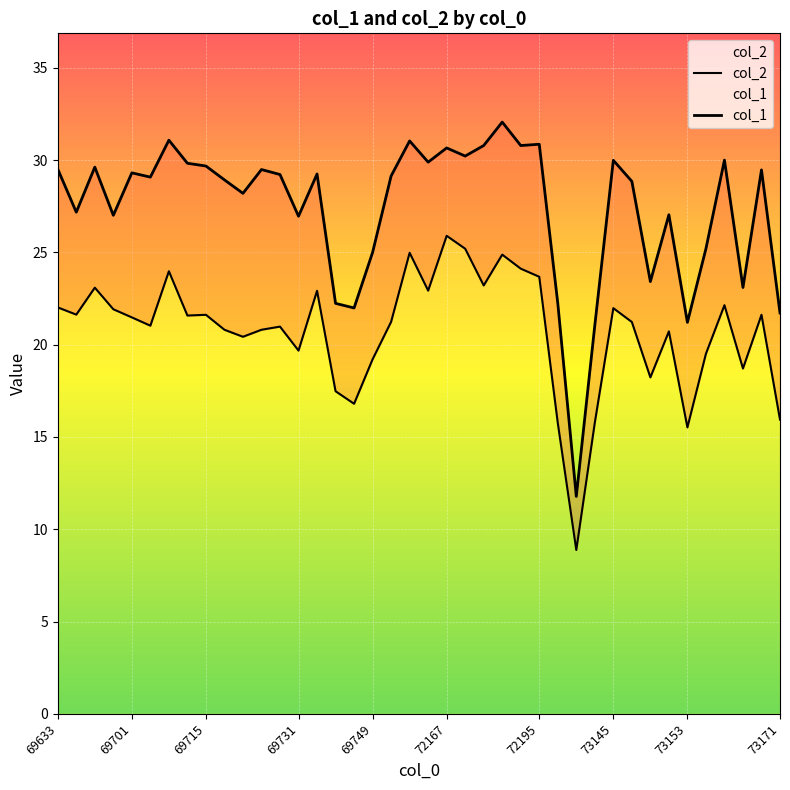

True or false: col_2 and col_1 intersect in this chart.

False